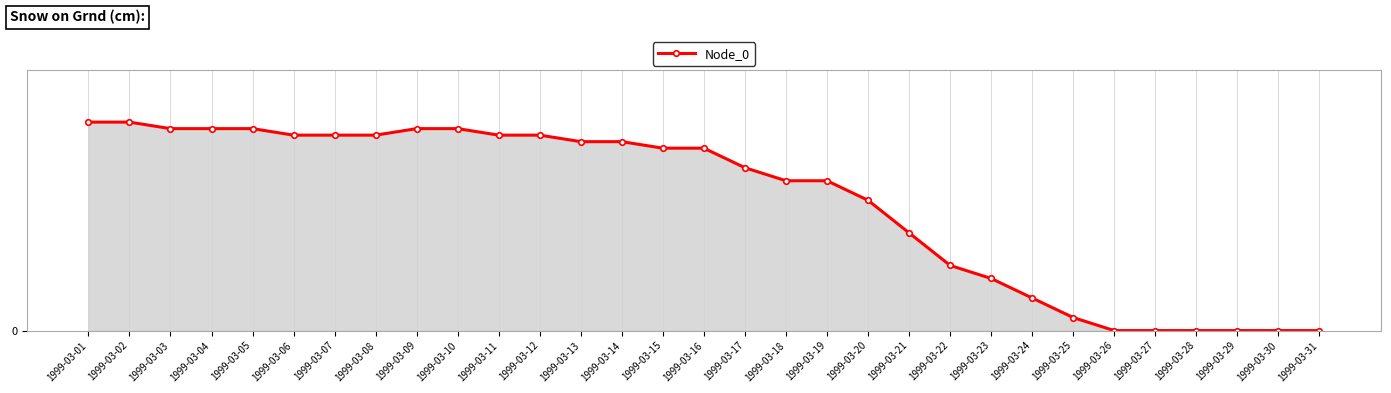

The value at 1999-03-22 is 14. True or false?

False